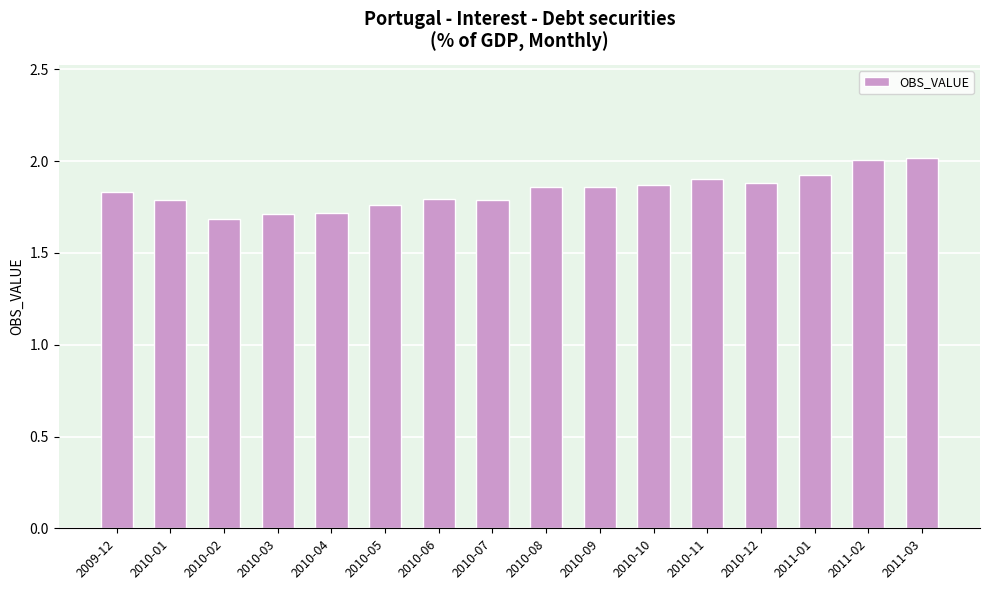

The value at 2010-06 is 1.8. True or false?

True